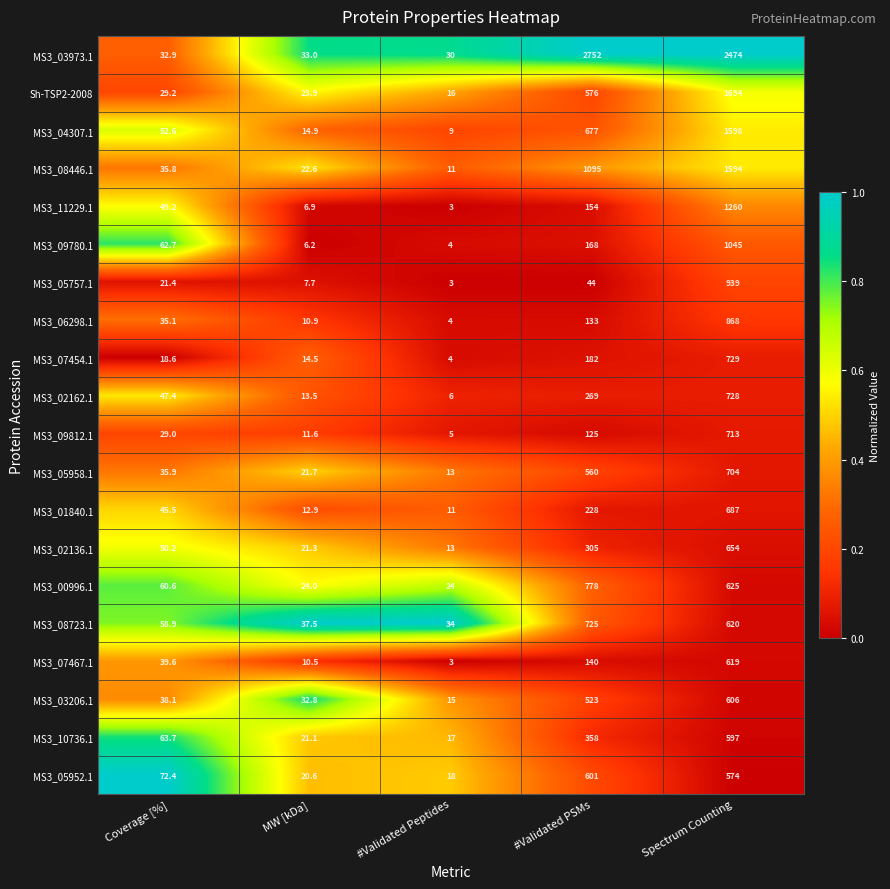

Which series has the largest total across all categories?

MS3_03973.1